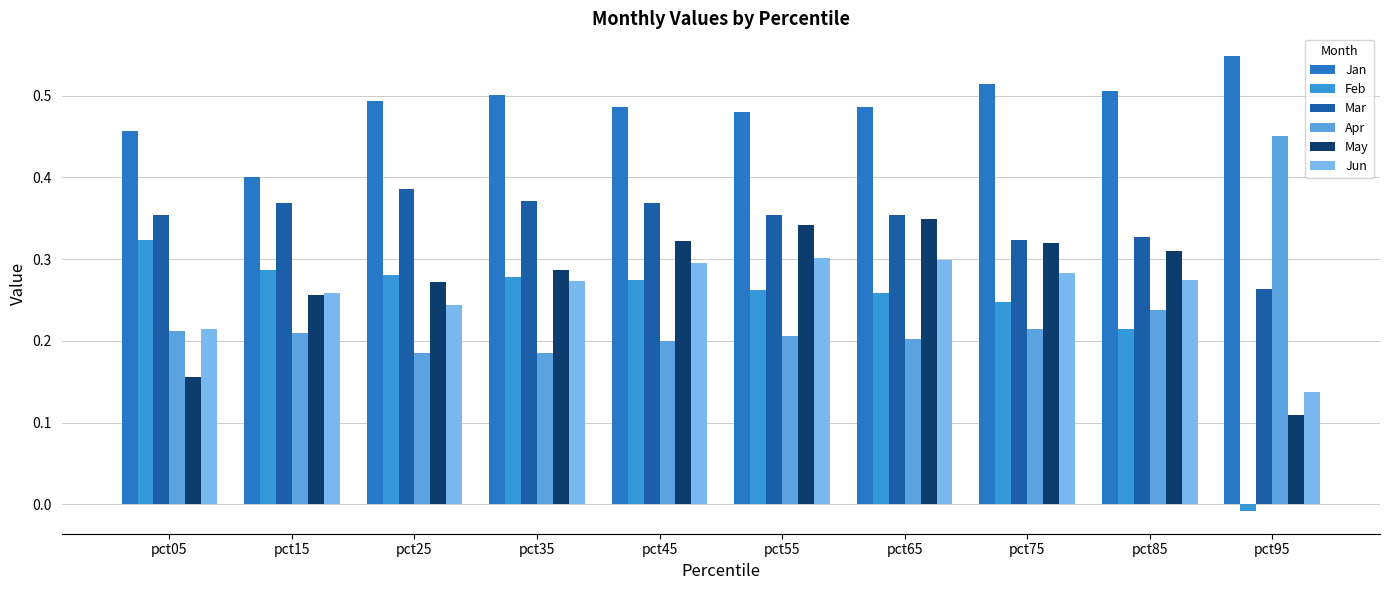

What is the value of the May bar at the 3rd from the left?

0.3